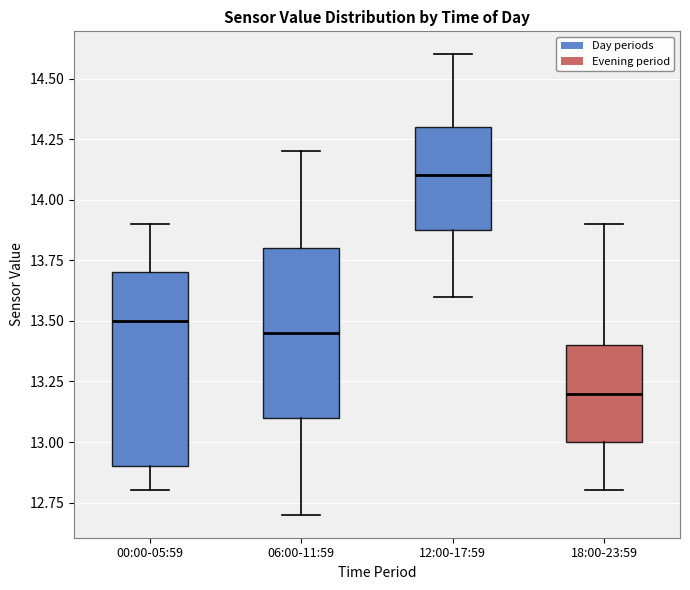

Reading left to right, transcribe this box plot: for each box, give where its median line is, the range the box spans, and where its two whiskers end, as read against the y-axis. The values are not printed on the chart, so give them approximately, as read against the axis.

00:00-05:59: median 13.50, box 12.90 to 13.70, whiskers 12.80 to 13.90
06:00-11:59: median 13.45, box 13.10 to 13.80, whiskers 12.70 to 14.20
12:00-17:59: median 14.10, box 13.90 to 14.30, whiskers 13.60 to 14.60
18:00-23:59: median 13.20, box 13.00 to 13.40, whiskers 12.80 to 13.90